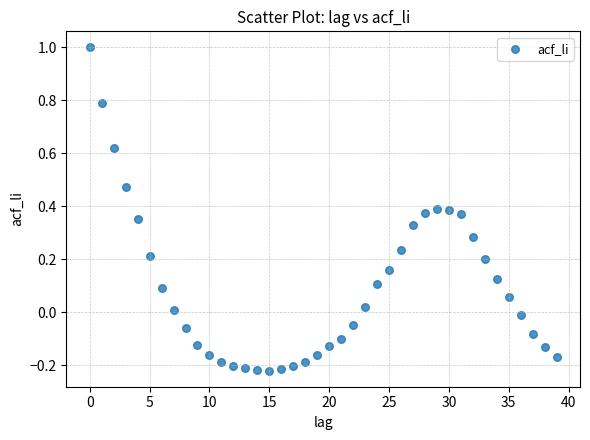

What is the range of Y values (max minus min)?

1.2